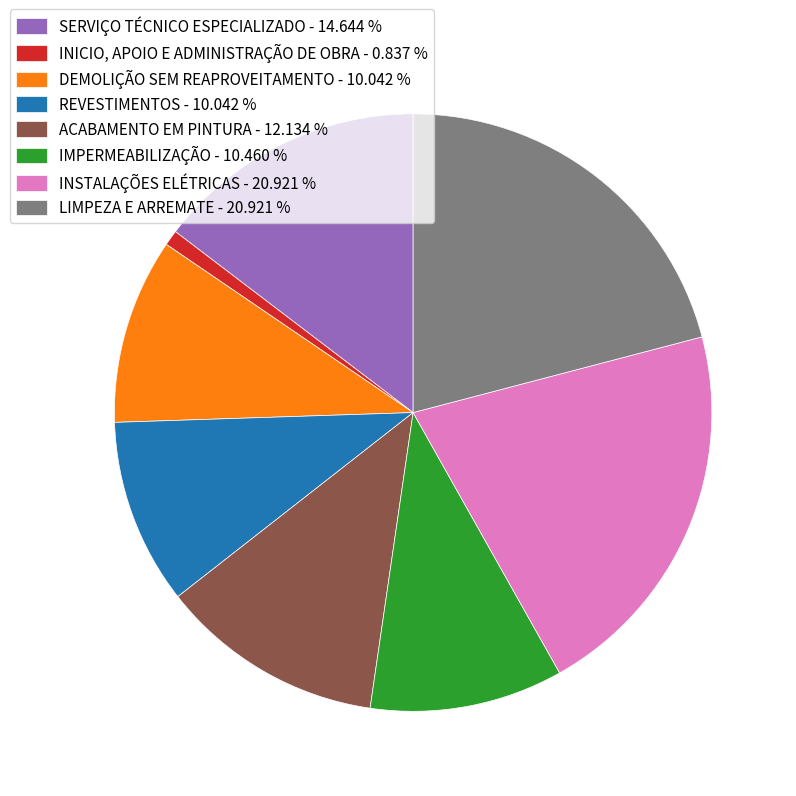

Does SERVIÇO TÉCNICO ESPECIALIZADO represent more than half of the total?

No